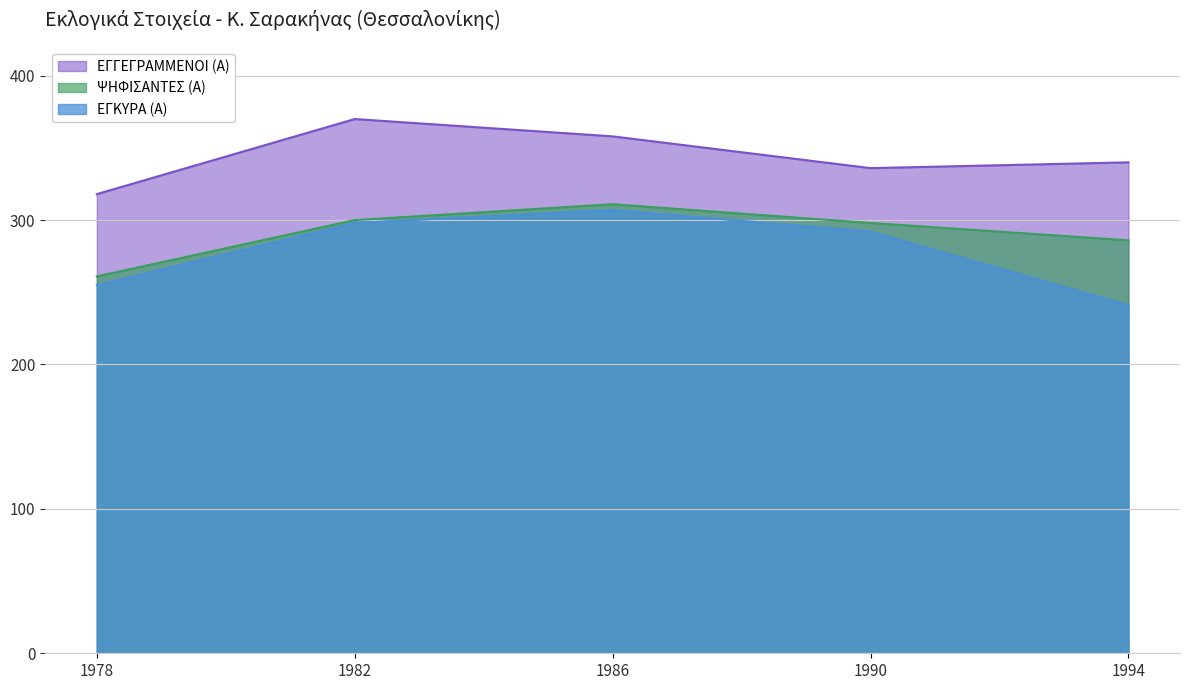

What are all the series names shown in the legend?

ΕΓΓΕΓΡΑΜΜΕΝΟΙ (Α), ΨΗΦΙΣΑΝΤΕΣ (Α), ΕΓΚΥΡΑ (Α)